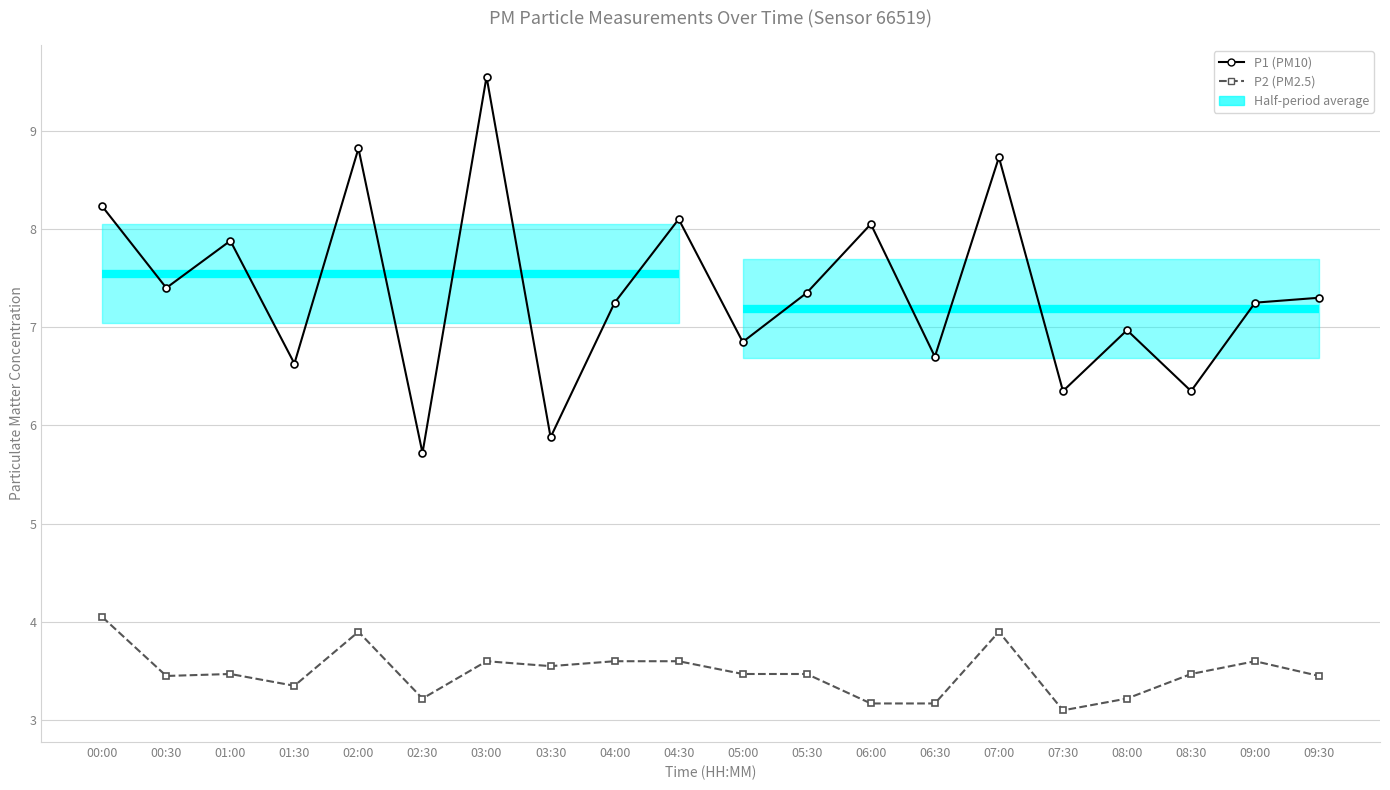

The value of P2 (PM2.5) at 07:30 is 3.1. True or false?

True